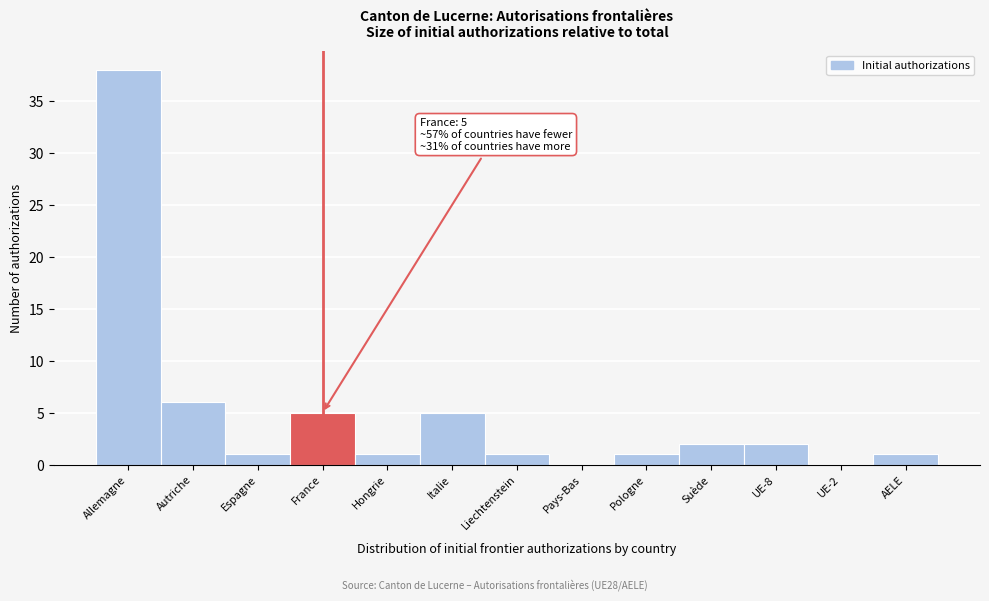

Reading right to left, transcribe all the data shown in this chart.

AELE=1	UE-2=0	UE-8=2	Suède=2	Pologne=1	Pays-Bas=0	Liechtenstein=1	Italie=5	Hongrie=1	France=5	Espagne=1	Autriche=6	Allemagne=38